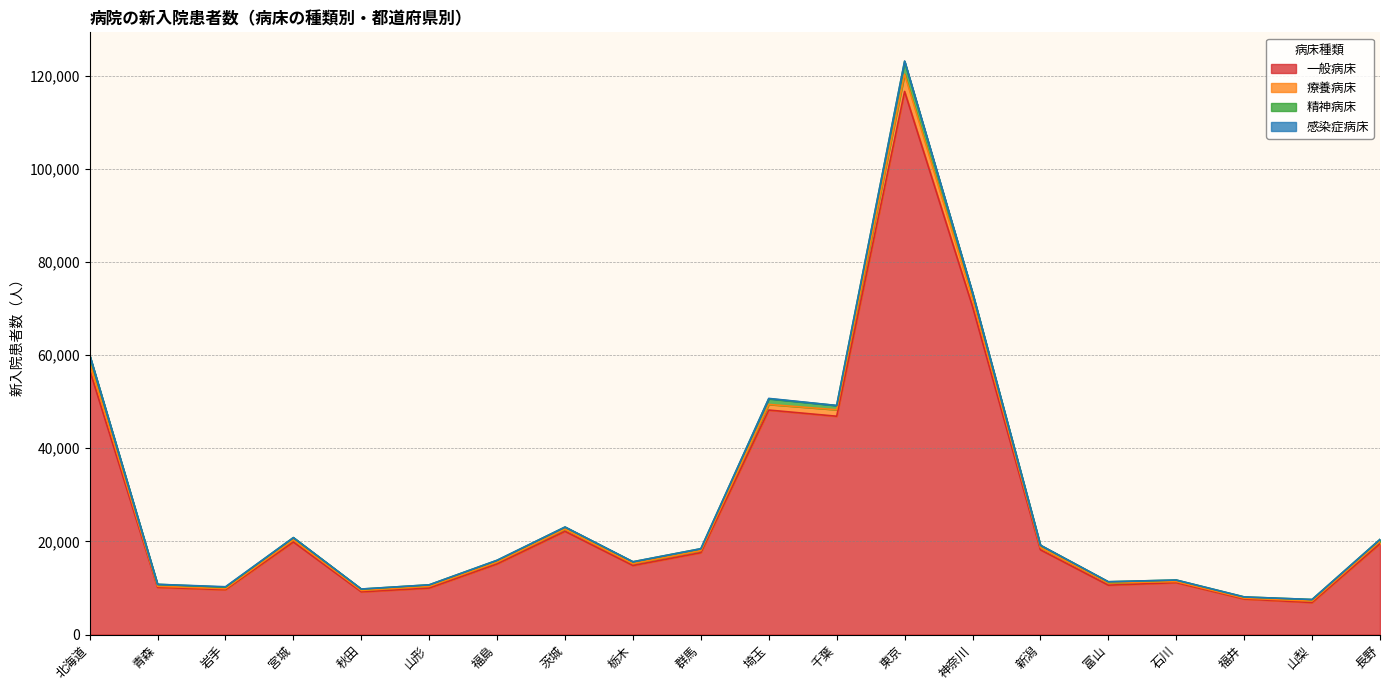

At which category is the sum across all series the highest?

東京